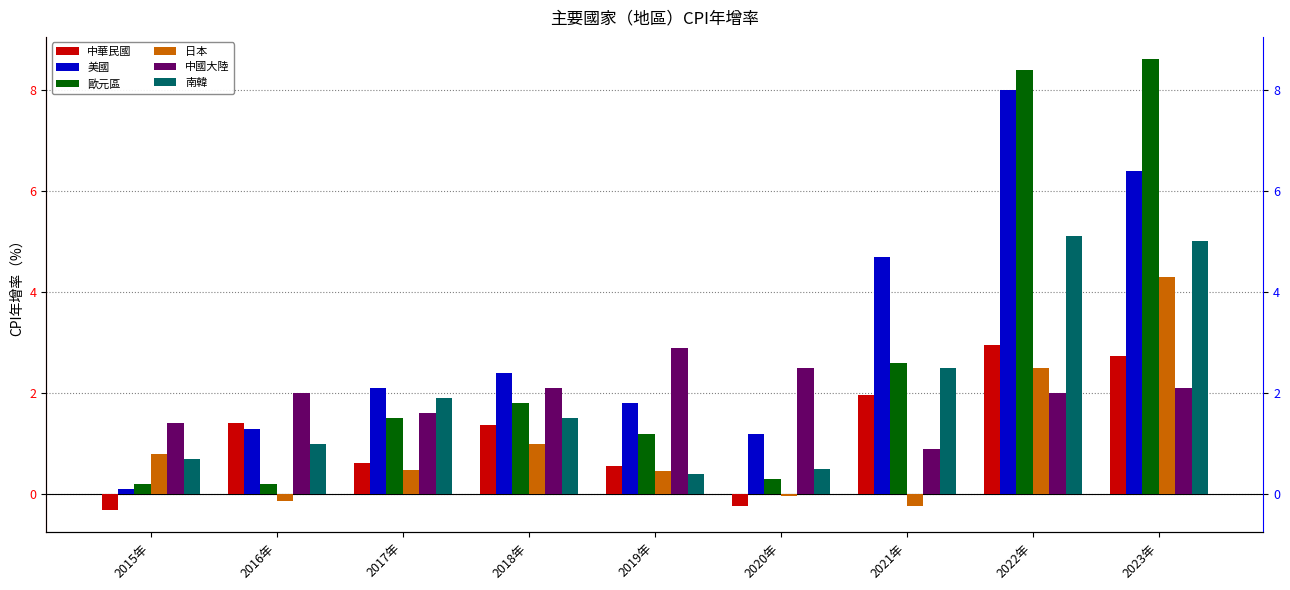

Which has a higher value, 2016年 or 2023年?

2023年